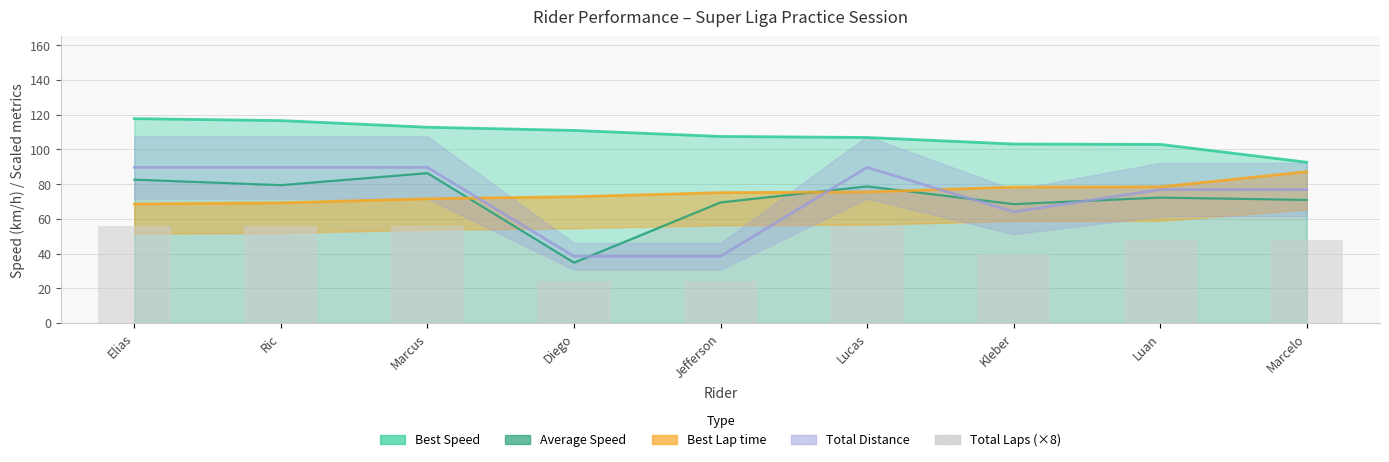

Are the bars horizontal?

No